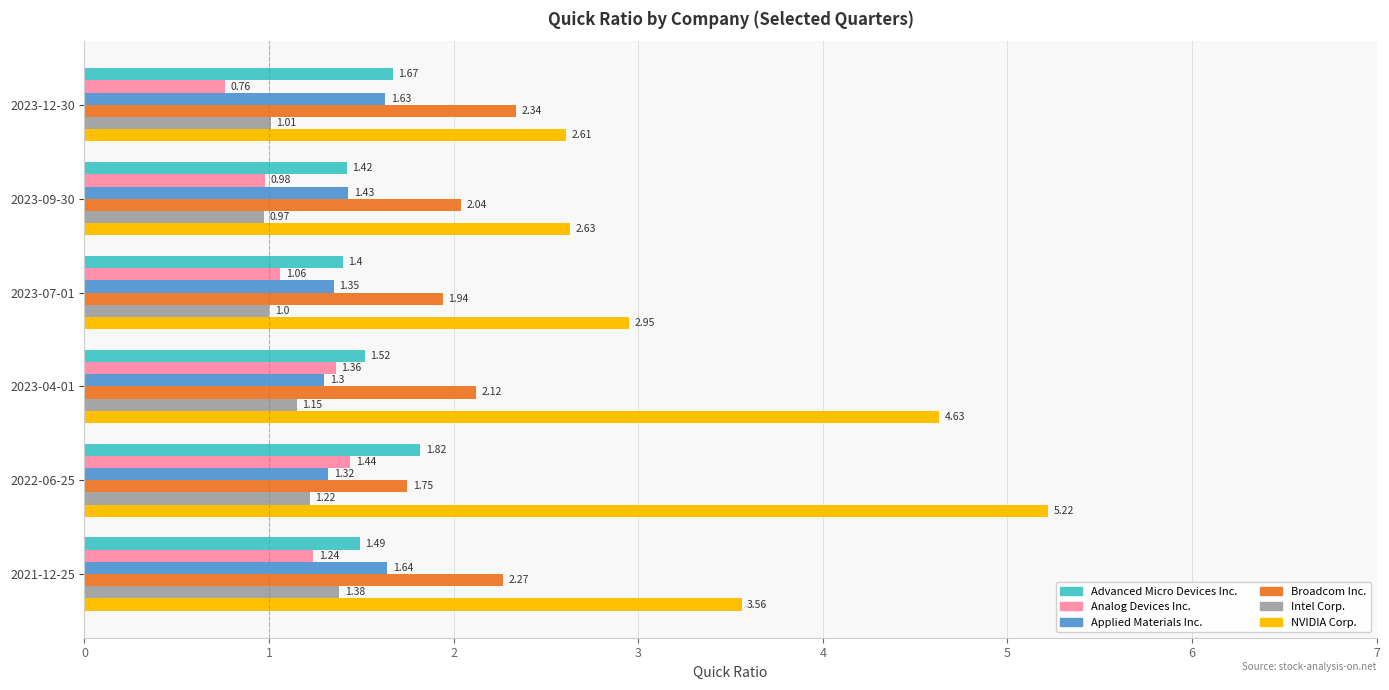

At which category is the sum across all series the highest?

2022-06-25